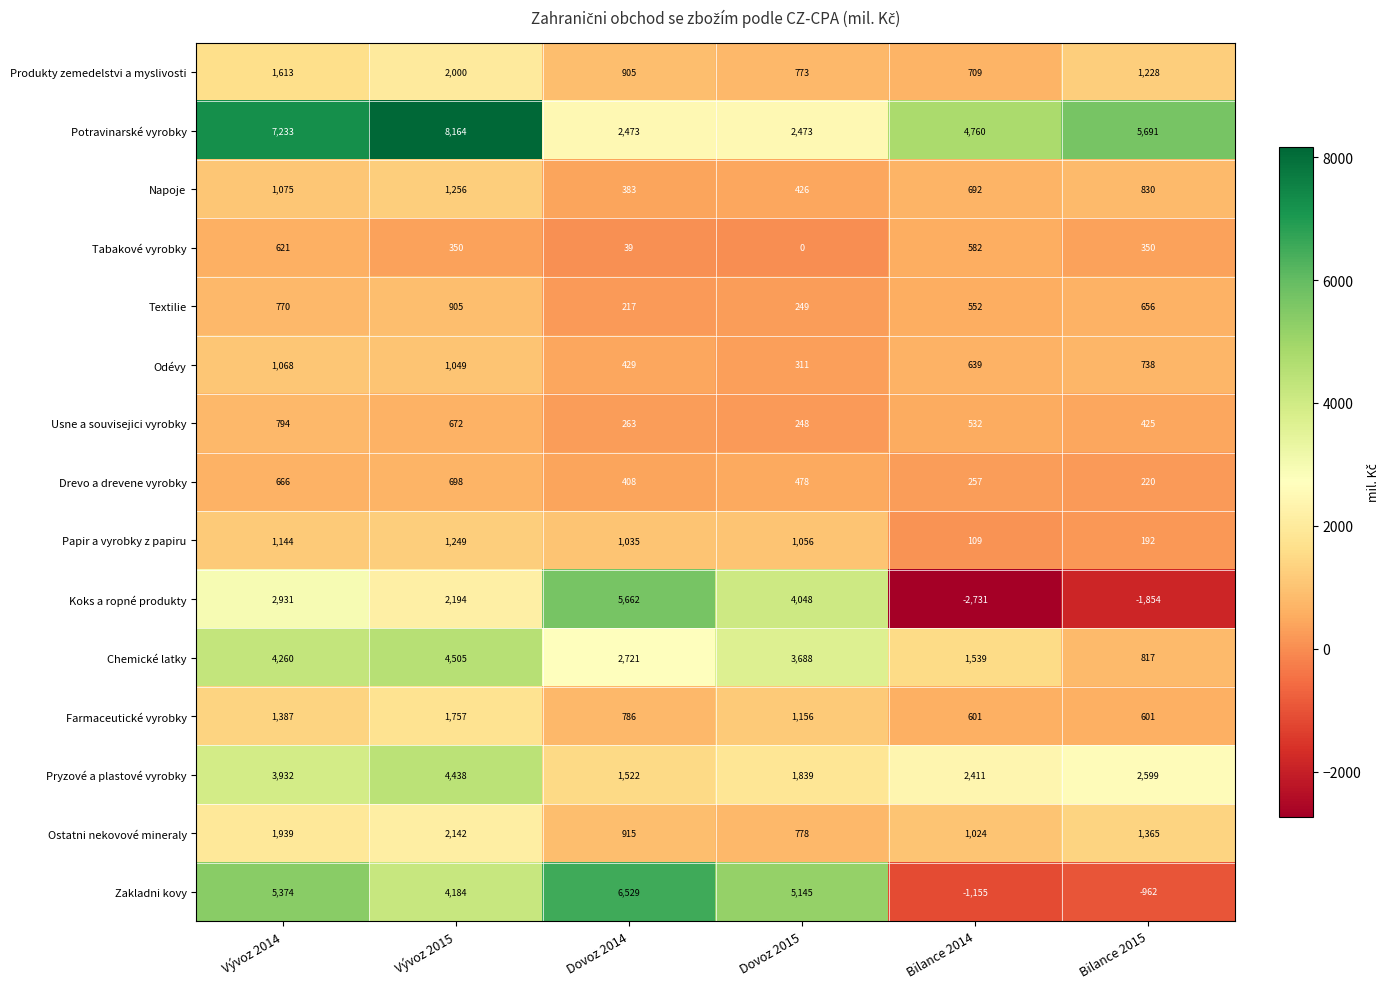

At which label does Produkty zemedelstvi a myslivosti first exceed 1228?

Vývoz 2014